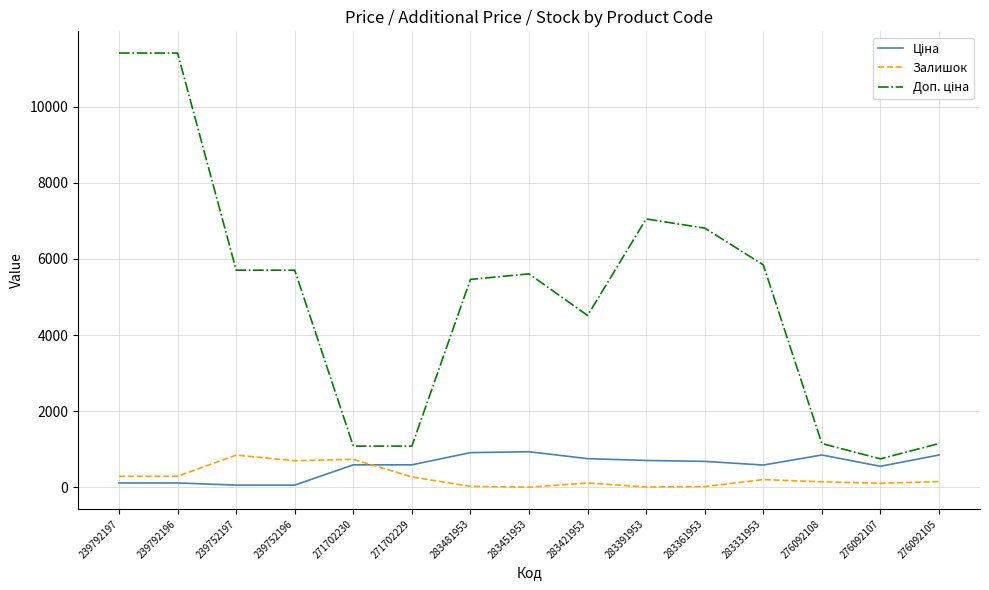

What is the sum of all Залишок values?

3897.0